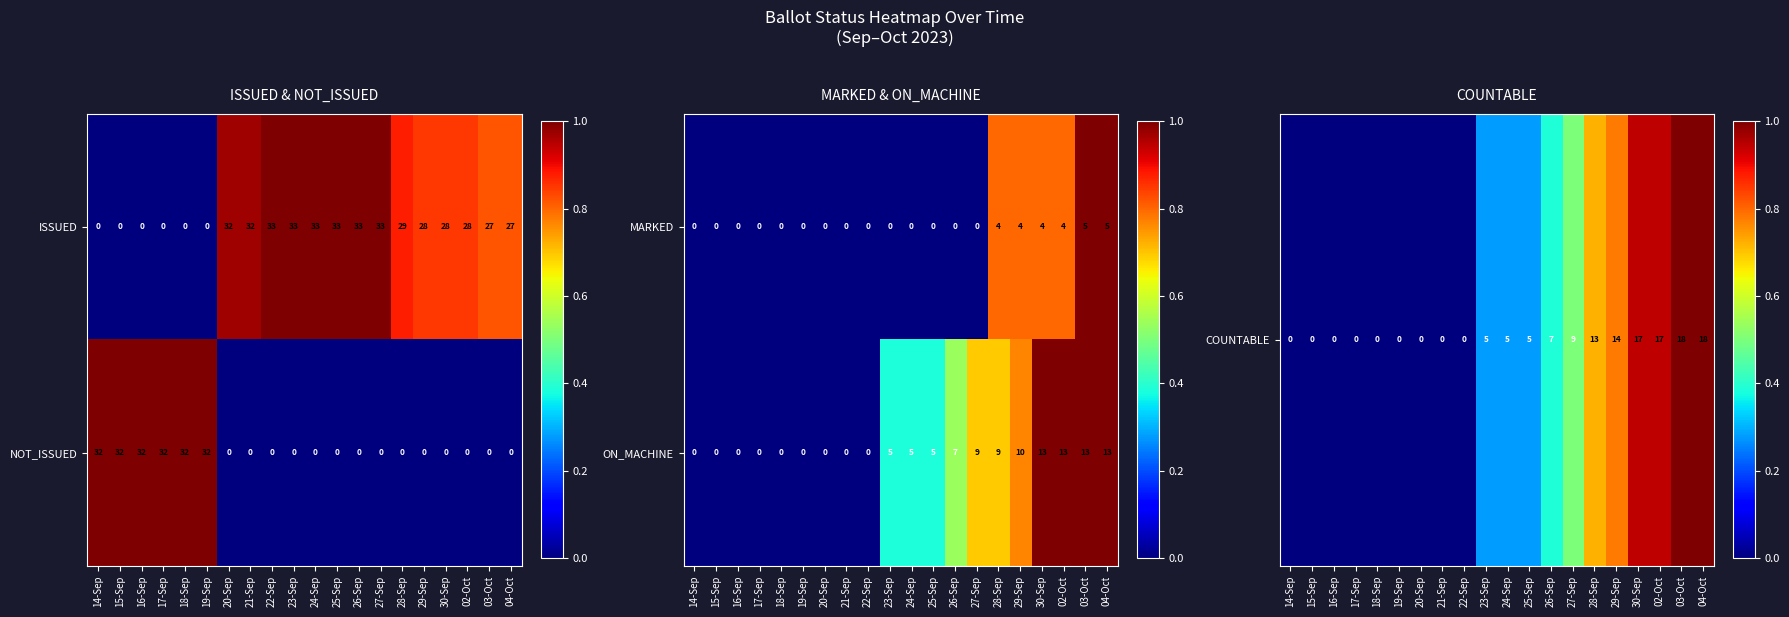

What is the average value of the ON_MACHINE series?

5